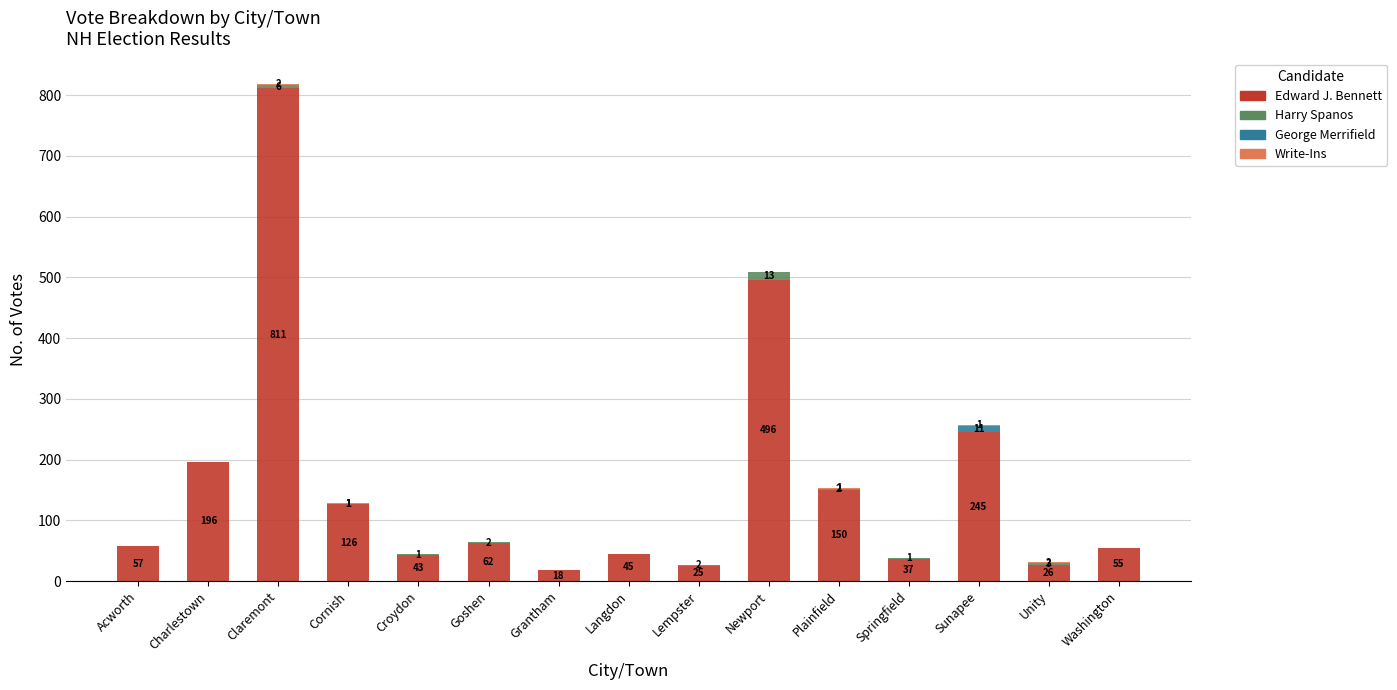

Is it true that Edward J. Bennett equals 496 at Newport?

True